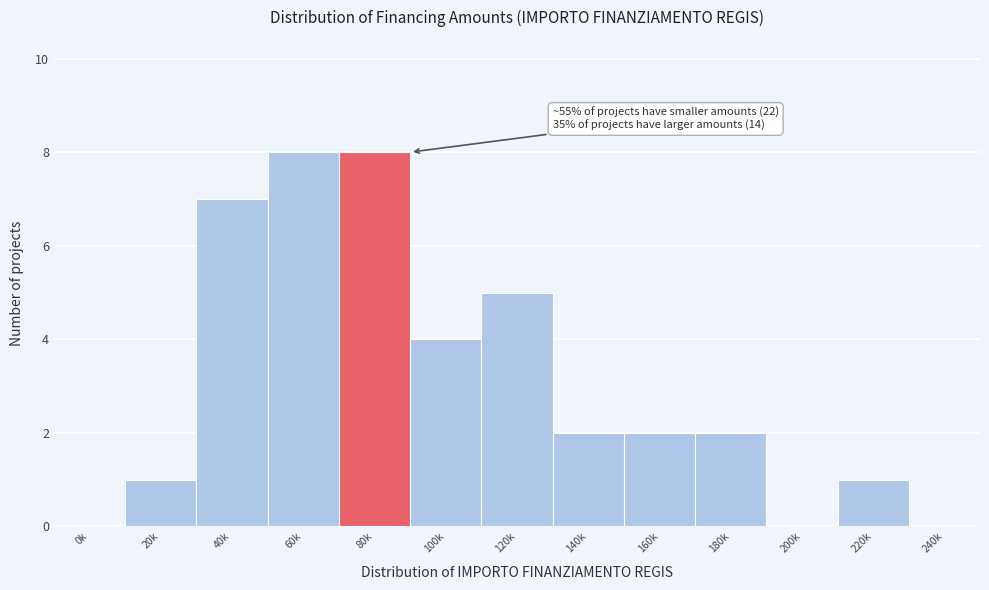

Reading left to right, list all the values displayed in this chart.

0k=0	20k=1	40k=7	60k=8	80k=8	100k=4	120k=5	140k=2	160k=2	180k=2	200k=0	220k=1	240k=0